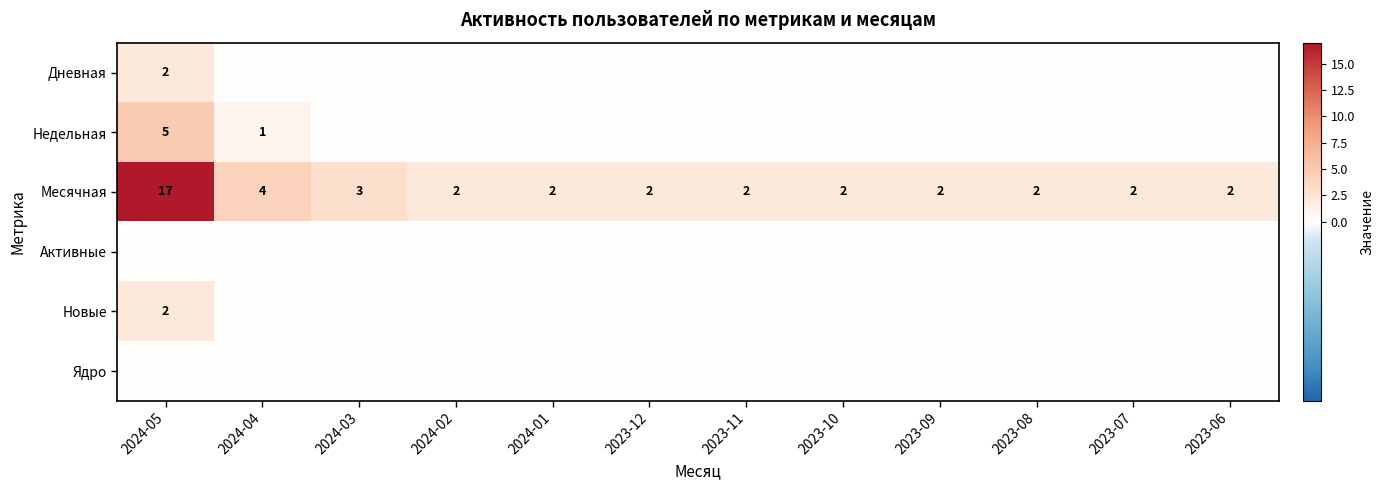

True or false: Месячная has a value of 1 at 2023-11.

False